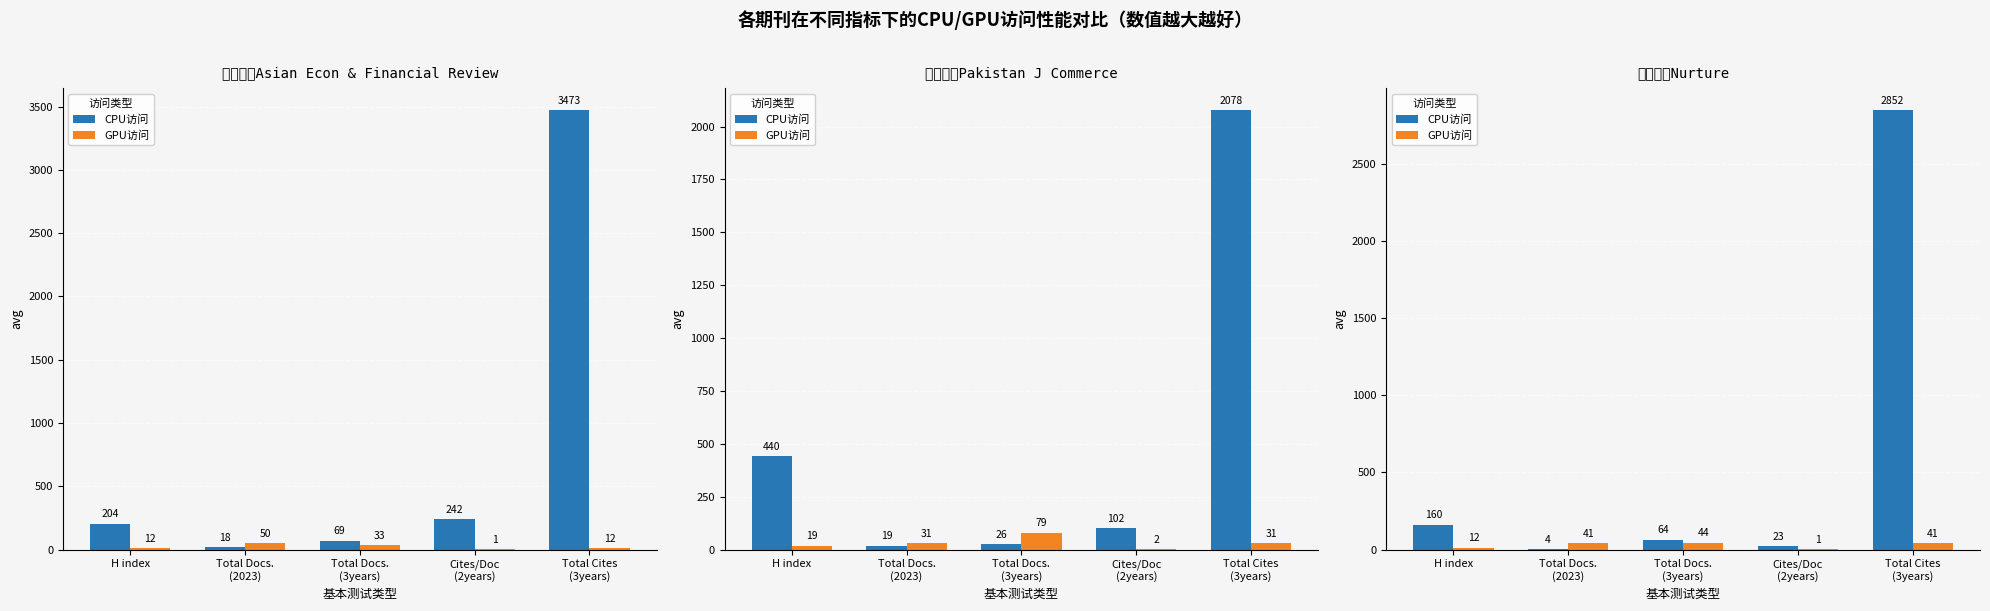

Which series changed the most between H index and Cites/Doc
(2years)?

CPU访问